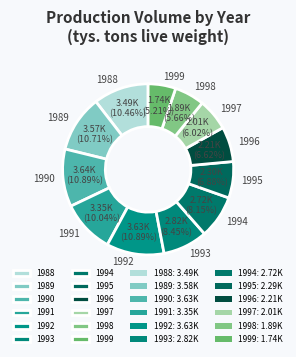

What percentage is the 1990 slice, to the nearest percent?

11%